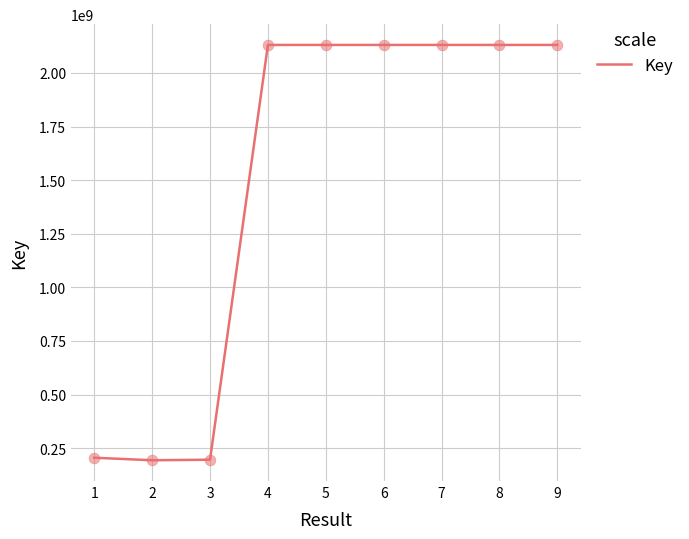

What is the change in value from 1 to 6?

+1924781907